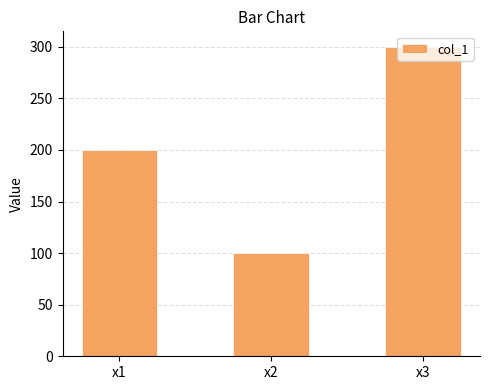

The chart shows a value of 264 at x1. True or false?

False